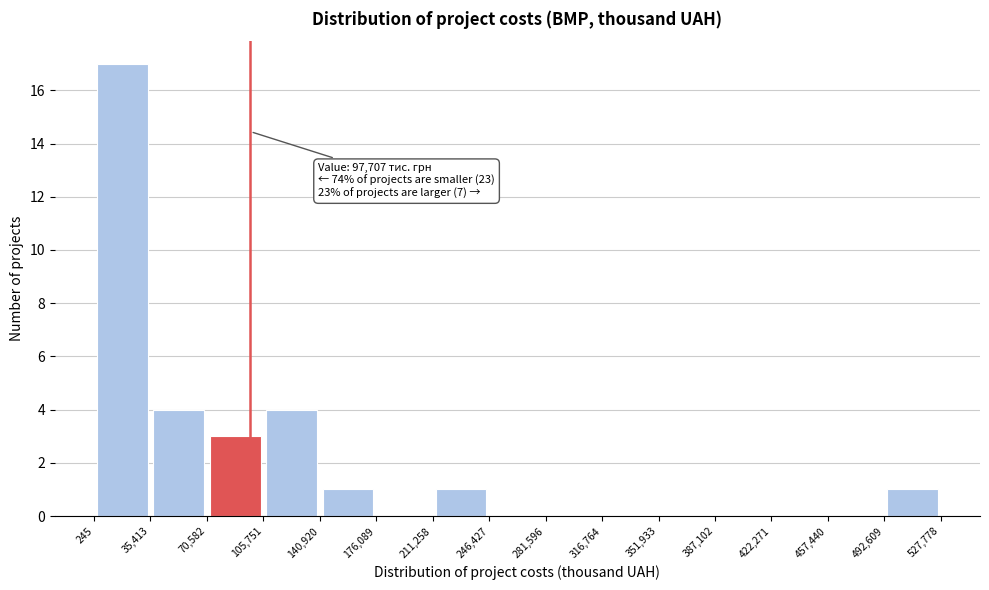

Over which range of the x-axis is the bar tallest?

245 to 35,413